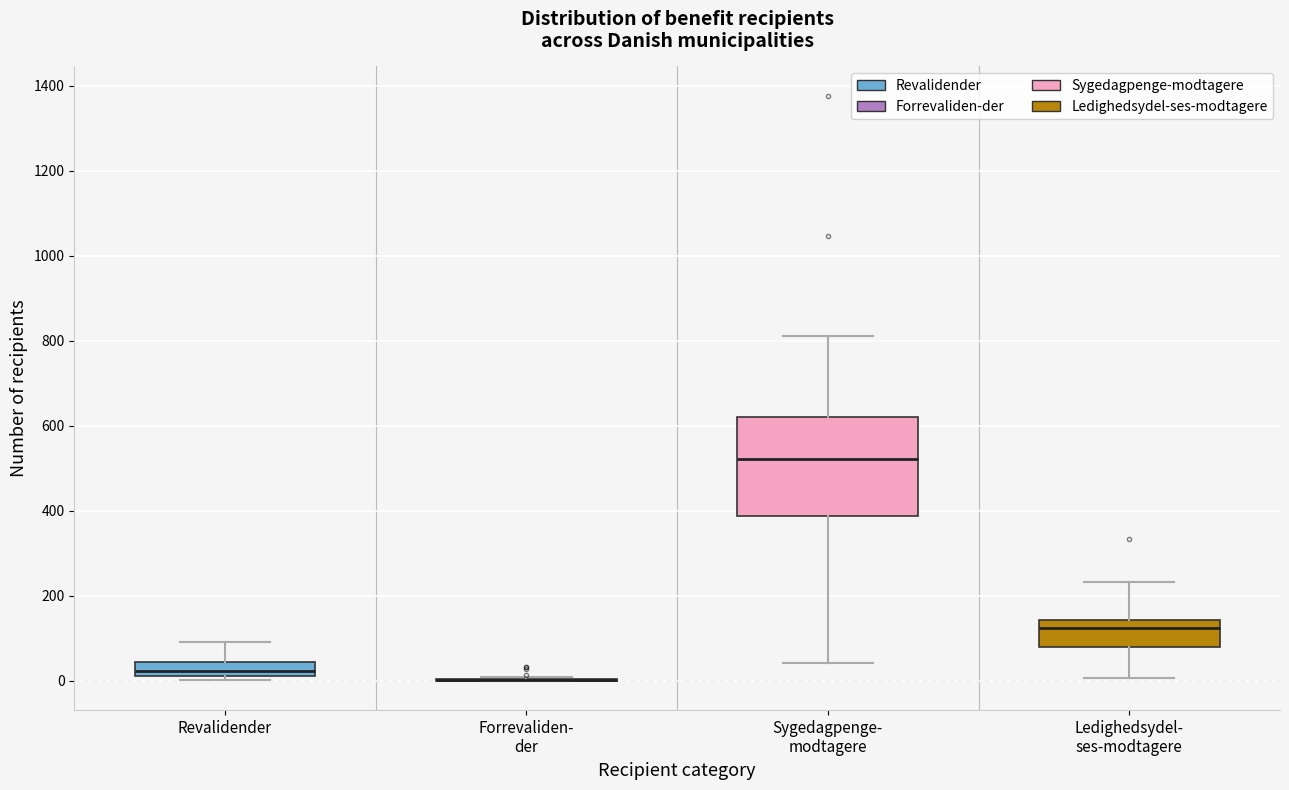

Comparing the boxes themselves (not the whiskers), which one is the tallest?

Sygedagpenge- modtagere